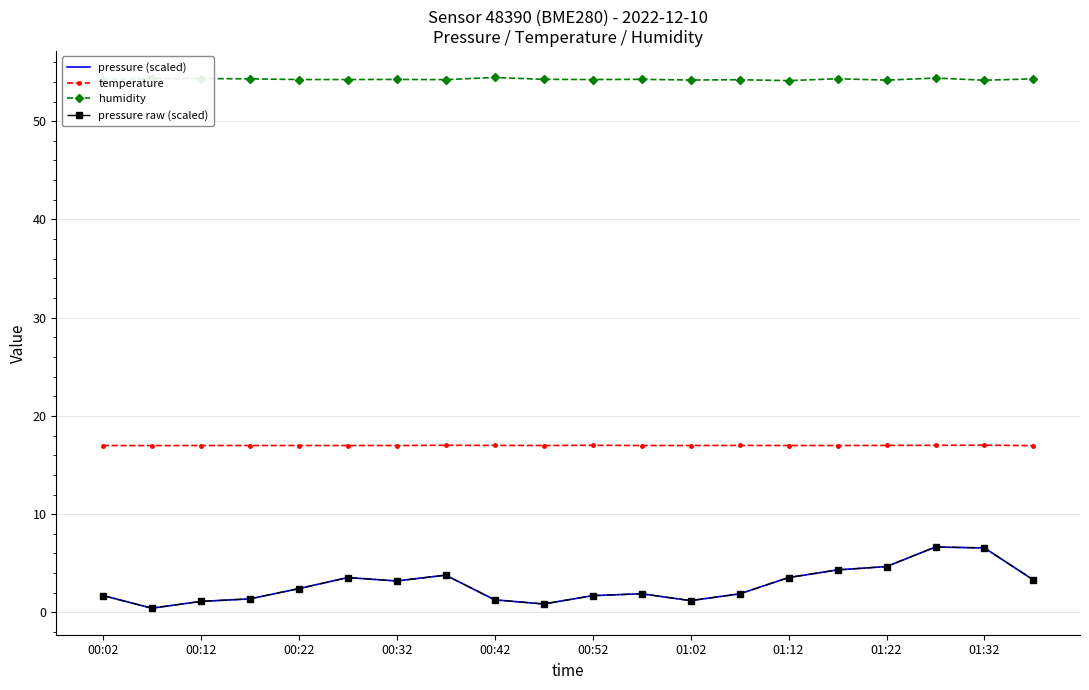

Reading right to left, what are all the values shown in this chart?

pressure (scaled): 3.3	6.6	6.7	4.7	4.3	3.5	1.9	1.2	1.9	1.7	0.9	1.3	3.8	3.2	3.5	2.4	1.4	1.1	0.4	1.7
temperature: 17.0	17.0	17.0	17.0	17.0	17.0	17.0	17.0	17.0	17.0	17.0	17.0	17.0	17.0	17.0	17.0	17.0	17.0	17.0	17.0
humidity: 54.3	54.2	54.4	54.2	54.3	54.1	54.2	54.2	54.3	54.2	54.3	54.5	54.2	54.2	54.2	54.2	54.3	54.3	54.4	54.2
pressure raw (scaled): 3.3	6.6	6.7	4.7	4.3	3.5	1.9	1.2	1.9	1.7	0.9	1.3	3.8	3.2	3.5	2.4	1.4	1.1	0.4	1.7